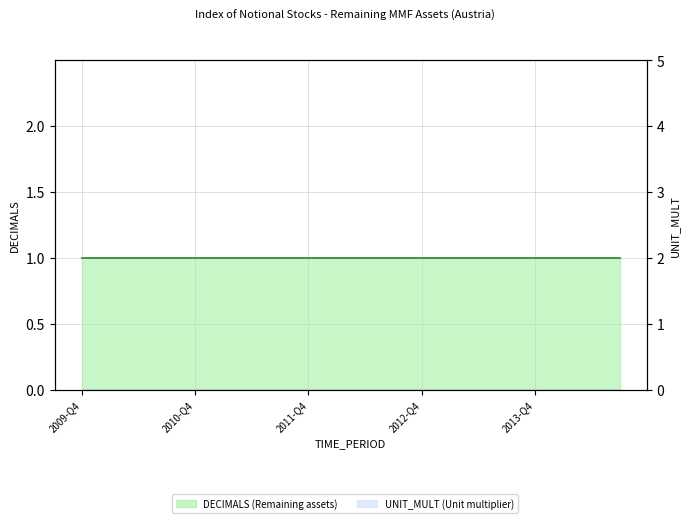

Count the number of data series in this chart.

2